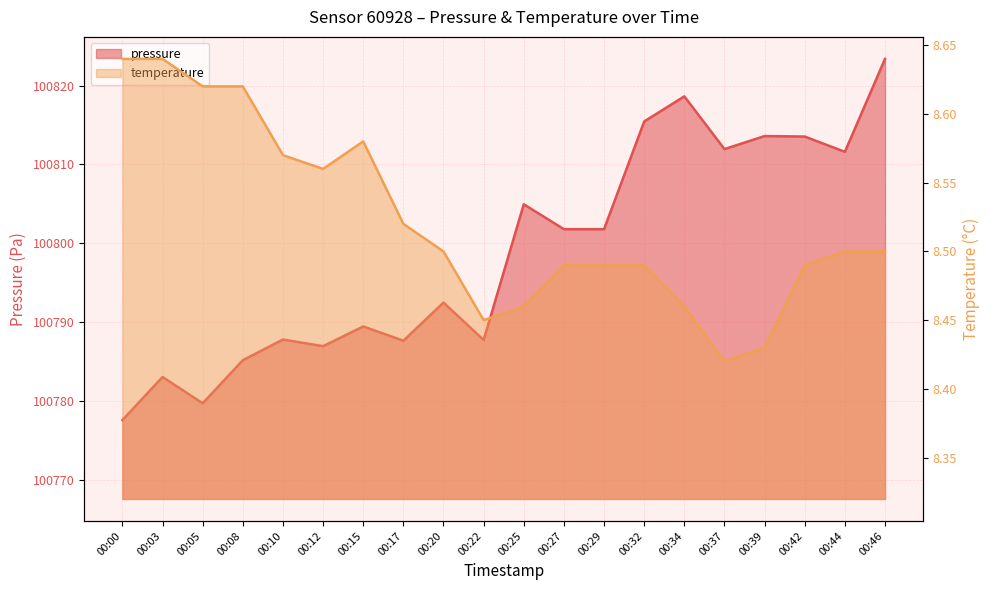

At which label does temperature reach its minimum?

00:37